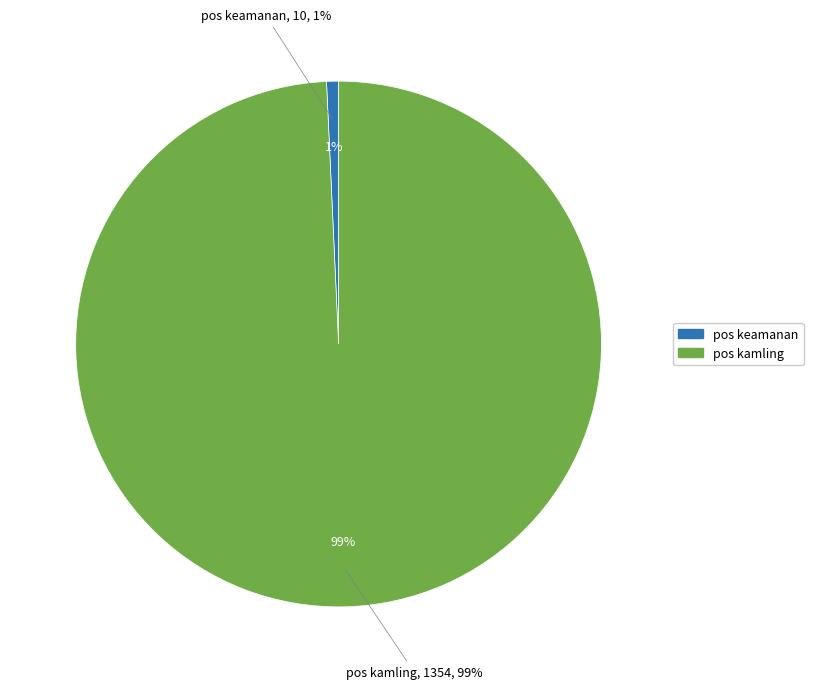

To the nearest percent, what portion does pos kamling represent?

99%